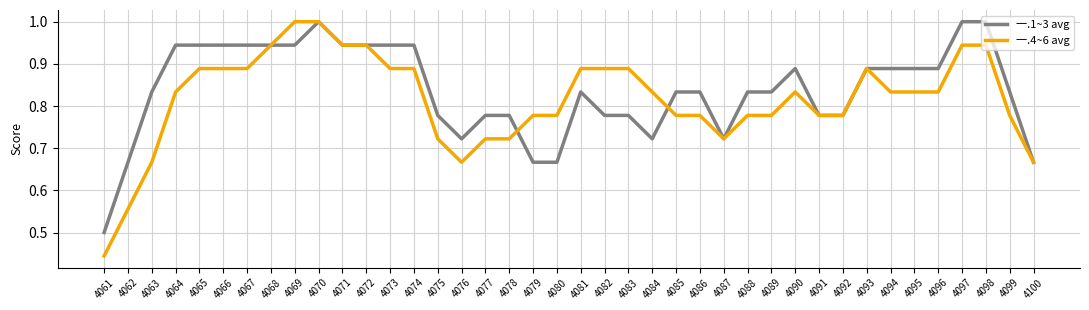

At 4080, list the series in order from largest to smallest.

一.4~6 avg, 一.1~3 avg